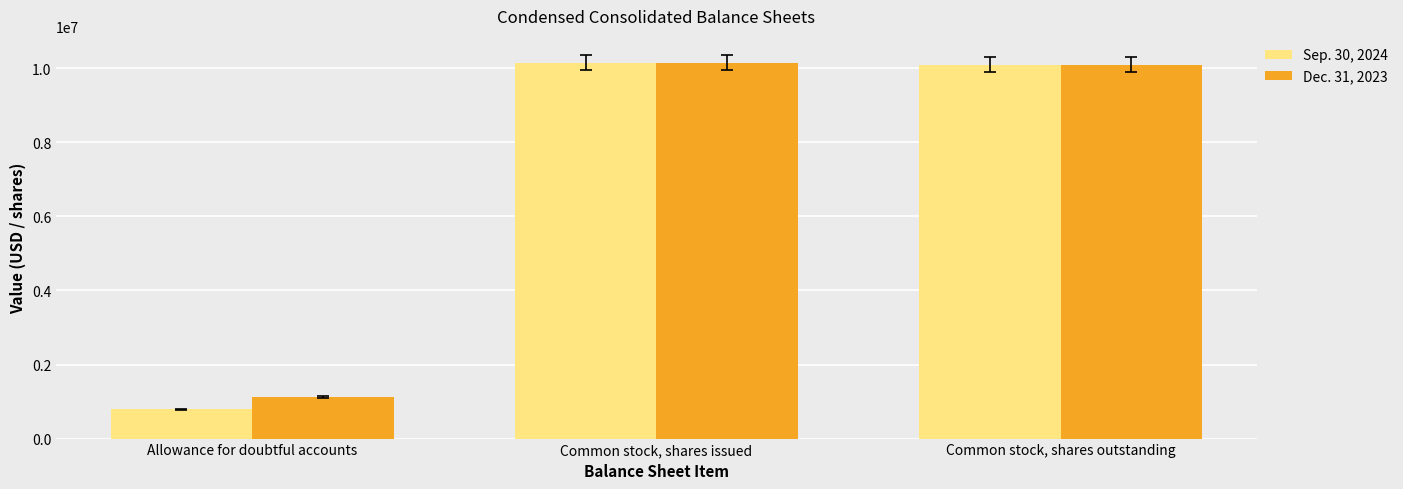

Reading left to right, extract all data points from this chart.

Sep. 30, 2024: Allowance for doubtful accounts=796000	Common stock, shares issued=10153633	Common stock, shares outstanding=10094322
Dec. 31, 2023: Allowance for doubtful accounts=1126000	Common stock, shares issued=10153633	Common stock, shares outstanding=10094322